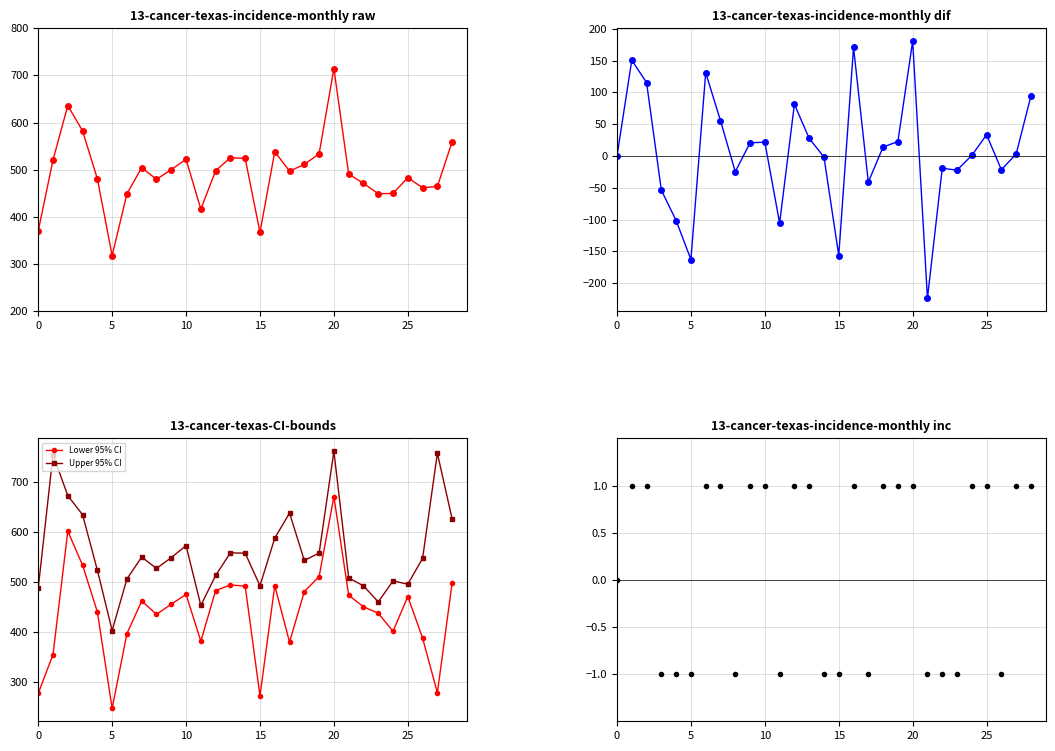

True or false: Upper 95% CI has more than 1 interior local peaks.

True